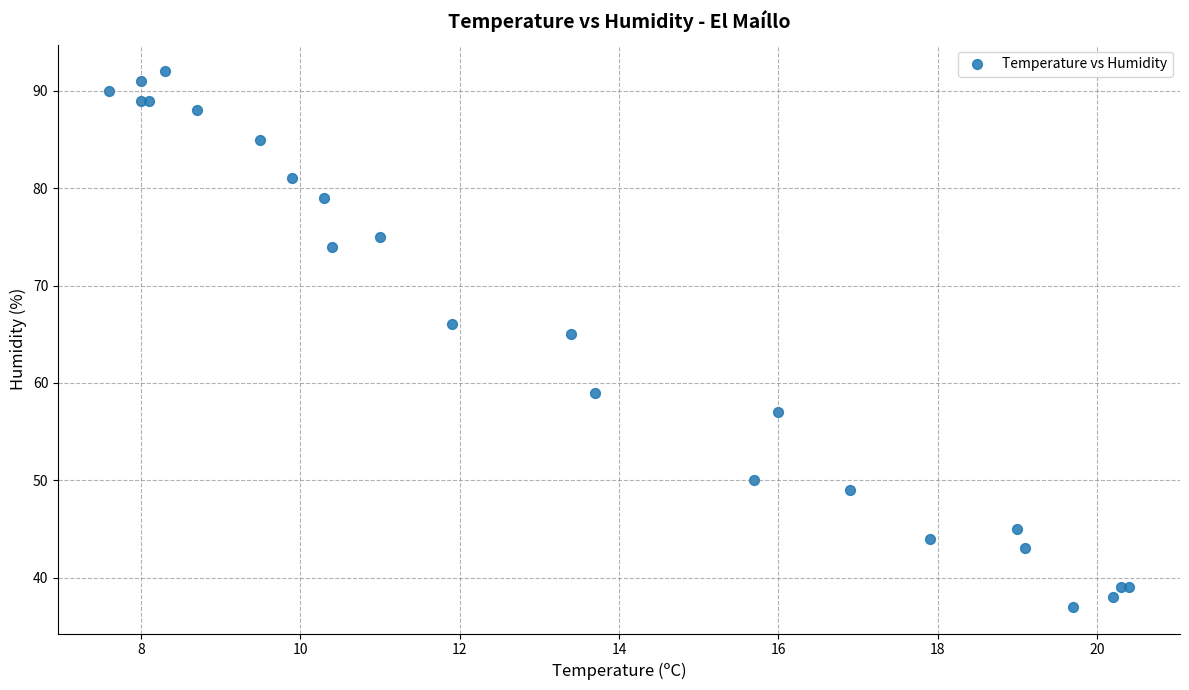

What Y value in the scatter plot is closest to 64?

65